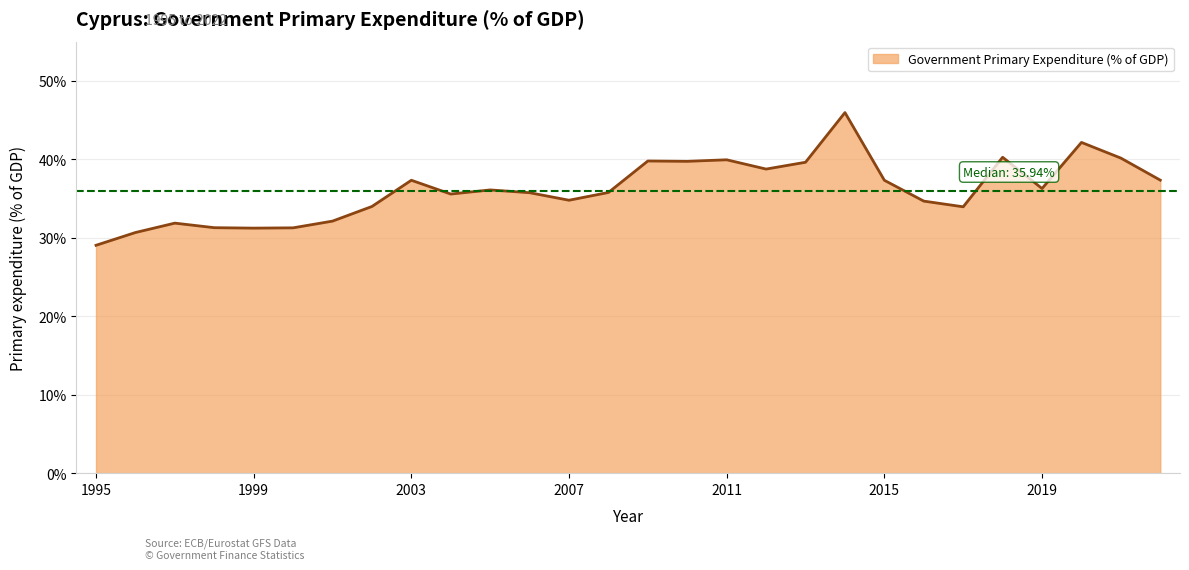

Does the chart have visible grid lines?

Yes